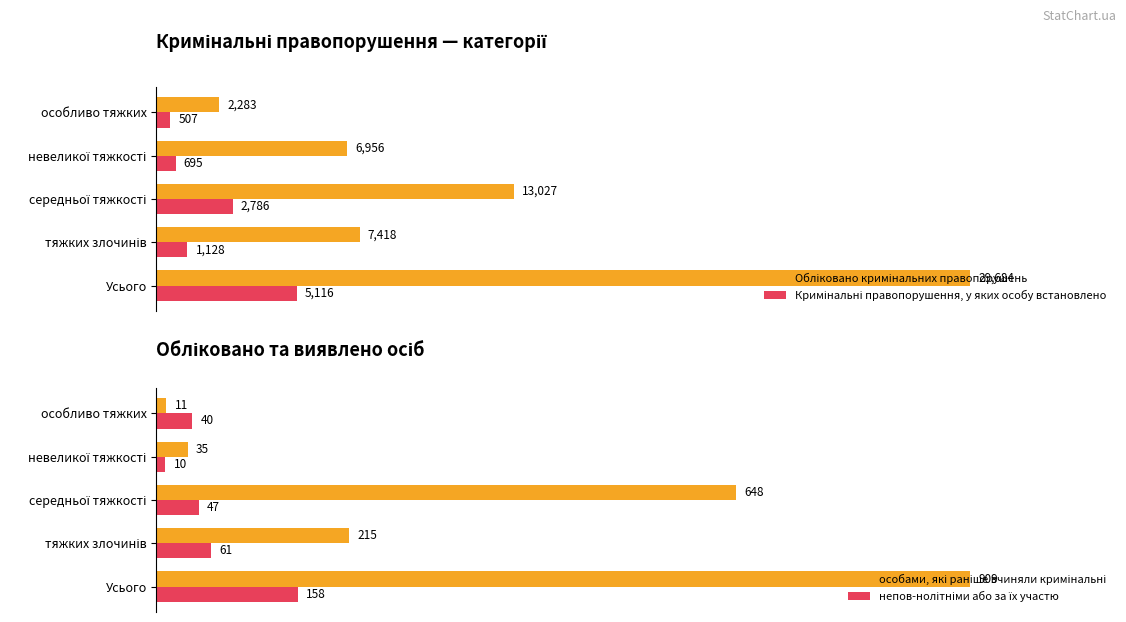

Reading left to right, extract all data points from this chart.

Обліковано кримінальних правопорушень: 29684	7418	13027	6956	2283
Кримінальні правопорушення, у яких особу встановлено: 5116	1128	2786	695	507
особами, які раніше вчиняли кримінальні: 909	215	648	35	11
непов­нолітніми або за їх участю: 158	61	47	10	40